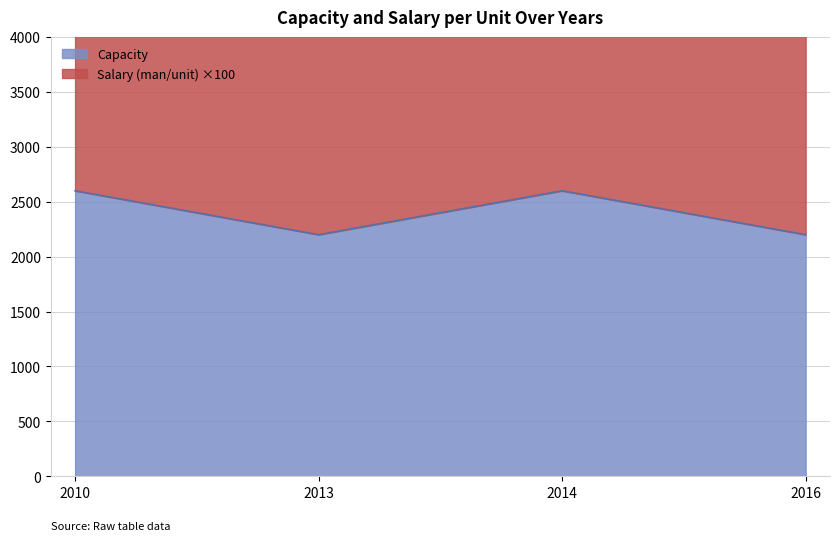

What is the value of the 4th point from the left?

2200